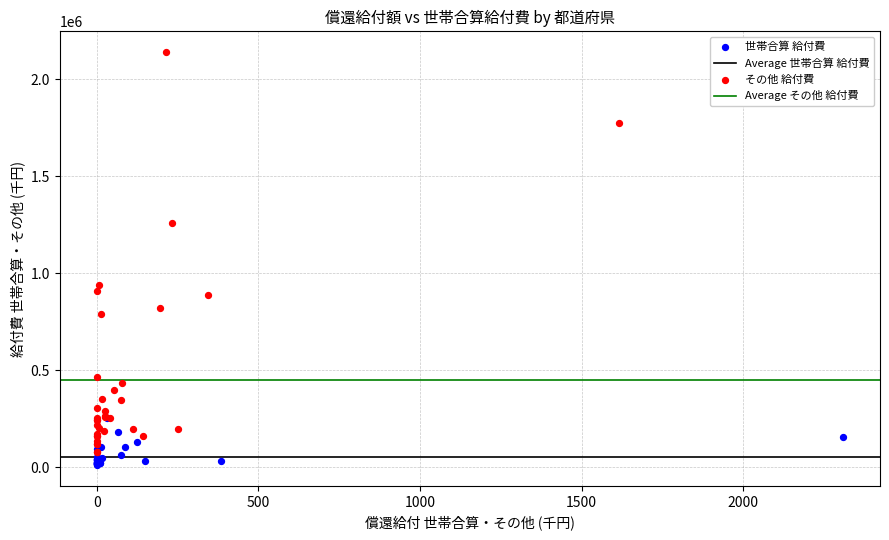

Which series contains the highest Y value?

その他 給付費